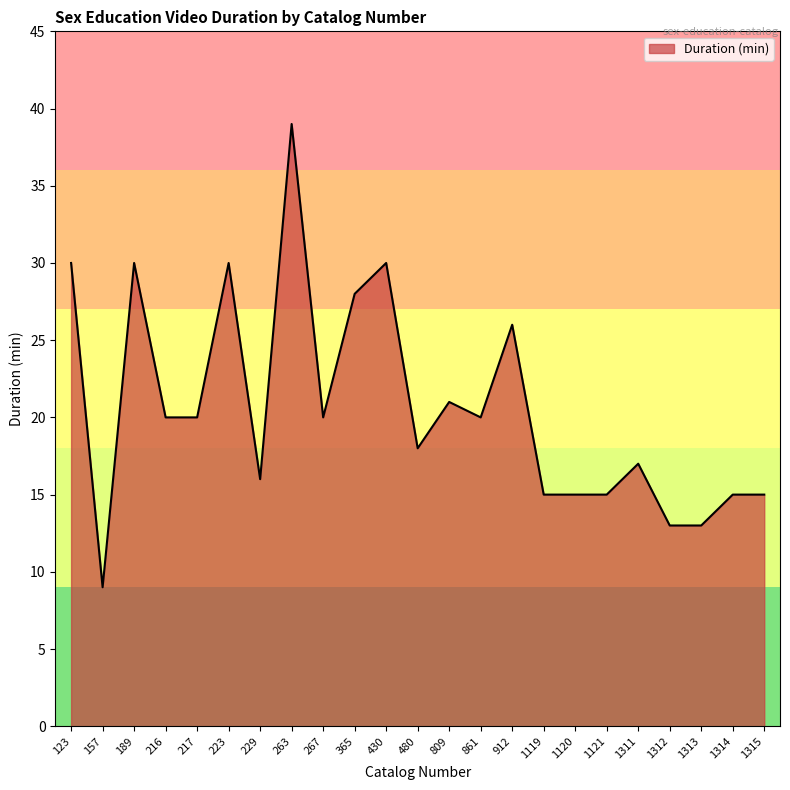

The chart shows a value of 17 at 1311. True or false?

True